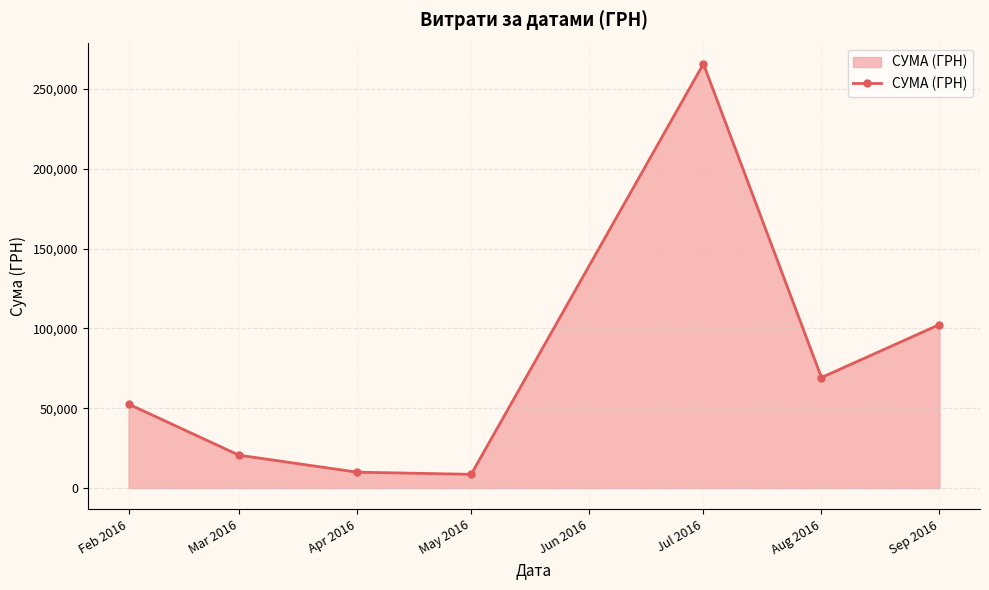

Is it true that the value at Jul 2016 is 265656.9?

True